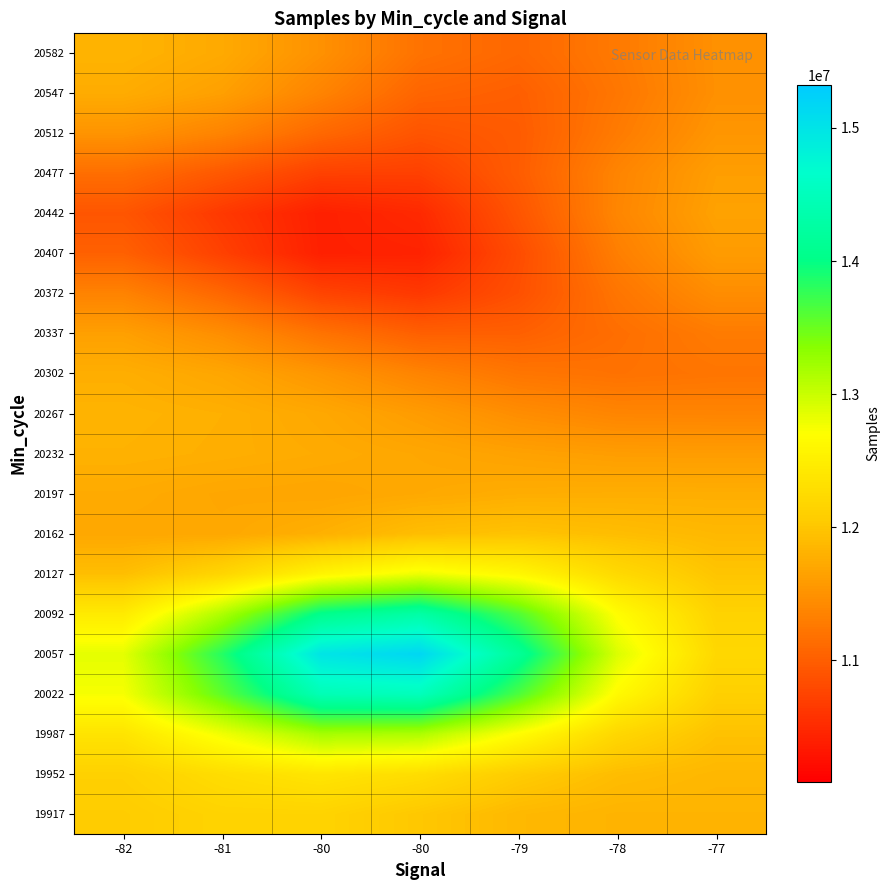

Reading left to right, list all the values displayed in this chart.

19917: -82=12063463.8	-81=12146113.4	-80=12149670.9	-80=12012355.4	-79=11868287.2	-78=11818087.0	-77=11822014.5
19952: -82=12116867.5	-81=12273894.3	-80=12377519.0	-80=12274815.3	-79=12063023.0	-78=11911083.4	-77=11854845.1
19987: -82=12362247.0	-81=12775580.0	-80=13188301.2	-80=13146951.6	-79=12678769.7	-78=12195114.8	-77=11952815.6
20022: -82=12743728.8	-81=13554003.7	-80=14448241.2	-80=14506839.9	-79=13643269.0	-78=12642774.5	-77=12108824.1
20057: -82=12845204.1	-81=13832775.0	-80=14989040.9	-80=15169052.0	-79=14158864.3	-78=12899701.2	-77=12204155.4
20092: -82=12441947.3	-81=13146208.7	-80=14044805.5	-80=14293792.8	-79=13620763.9	-78=12680692.0	-77=12137275.6
20127: -82=11924756.2	-81=12175628.3	-80=12576956.0	-80=12797504.0	-79=12609182.9	-78=12228575.4	-77=11983998.0
20162: -82=11707418.9	-81=11706998.3	-80=11788423.3	-80=11919513.4	-79=11967213.3	-78=11917376.5	-77=11864843.5
20197: -82=11736945.7	-81=11695410.3	-80=11681099.1	-80=11719753.8	-79=11759100.0	-78=11768667.5	-77=11767573.3
20232: -82=11800978.4	-81=11774618.9	-80=11739079.5	-80=11697661.7	-79=11645176.0	-78=11606864.1	-77=11600675.7
20267: -82=11816637.7	-81=11783028.9	-80=11709398.8	-80=11590975.1	-79=11454839.0	-78=11372609.8	-77=11364727.3
20302: -82=11772051.2	-81=11690681.0	-80=11538912.9	-80=11361581.3	-79=11225779.0	-78=11187063.1	-77=11218700.7
20337: -82=11630594.2	-81=11460503.1	-80=11201340.0	-80=11017509.0	-79=11018867.0	-78=11153061.0	-77=11279447.4
20372: -82=11352536.5	-81=11086488.6	-80=10750724.5	-80=10640139.1	-79=10864093.3	-78=11219357.9	-77=11451270.7
20407: -82=11027917.8	-81=10718890.0	-80=10402765.8	-80=10424945.2	-79=10827617.1	-78=11310430.3	-77=11590213.5
20442: -82=10917326.0	-81=10640218.1	-80=10397311.5	-80=10490096.7	-79=10913007.2	-78=11381388.1	-77=11647393.4
20477: -82=11152622.7	-81=10940699.8	-80=10716679.6	-80=10709533.3	-79=10984399.2	-78=11366935.7	-77=11616802.1
20512: -82=11515760.5	-81=11357366.9	-80=11096098.6	-80=10904002.3	-79=10978065.2	-78=11277471.4	-77=11533008.4
20547: -82=11746382.4	-81=11626161.6	-80=11357367.5	-80=11063896.0	-79=11005670.5	-78=11233841.1	-77=11480904.5
20582: -82=11821541.0	-81=11727131.6	-80=11488402.0	-80=11193088.4	-79=11089666.5	-78=11265133.8	-77=11485213.7